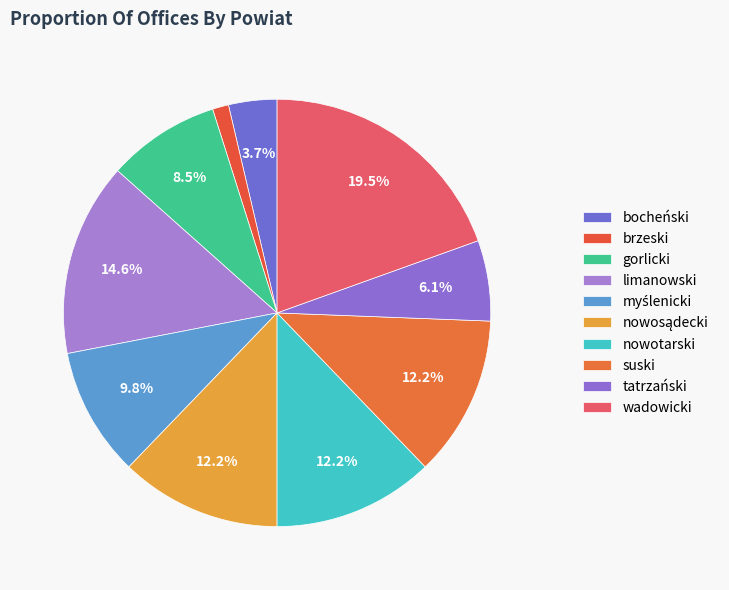

Approximately how many times larger is the value at nowosądecki compared to nowotarski?

1.0